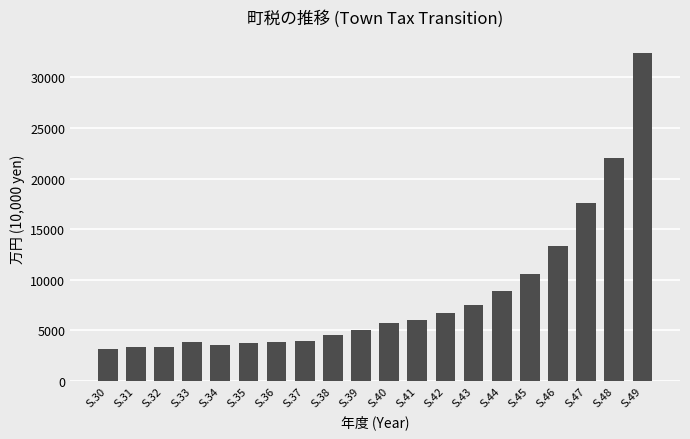

The value at S.36 is 6785. True or false?

False